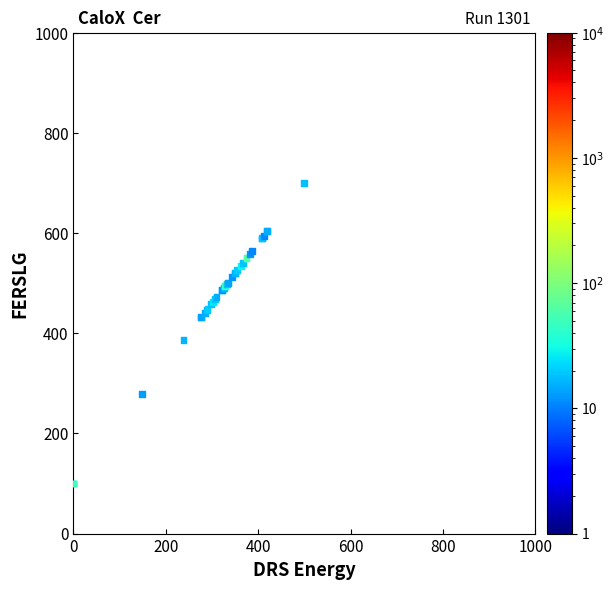

What Y value in the scatter plot is closest to 400?

385.8